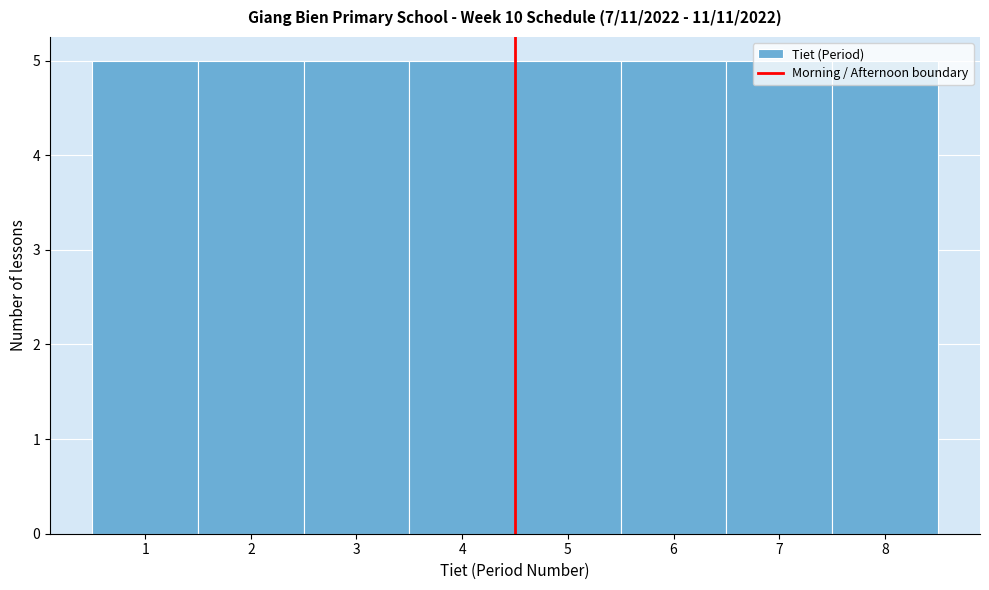

What is the height of the bar covering 7.5 to 8.5 on the x-axis? The values are not printed on the chart, so give them approximately, as read against the axis.

5